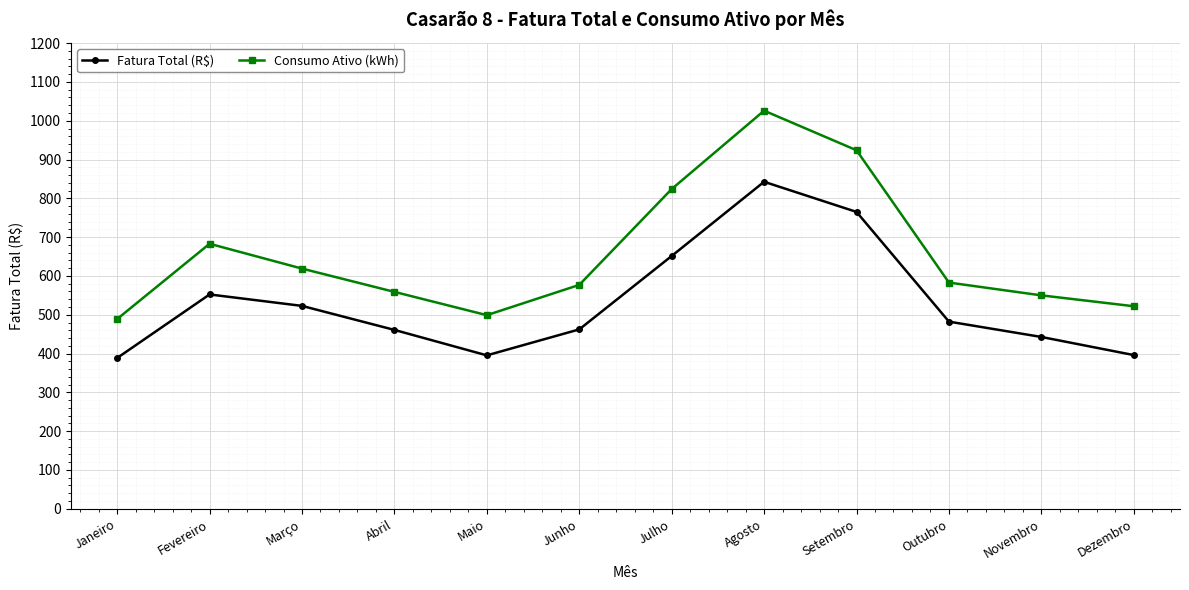

Is this an area chart (filled region under the line)?

No